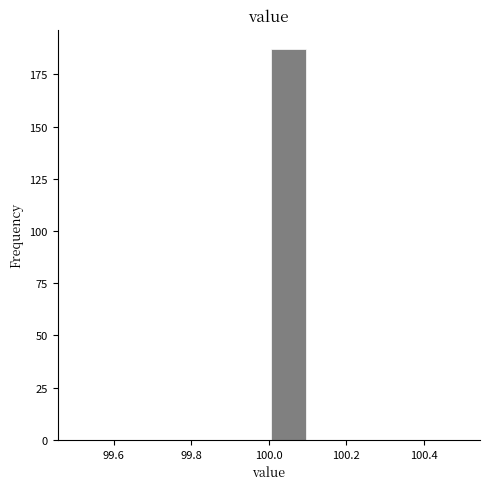

Which range on the x-axis has the tallest bar?

100.0 to 100.1